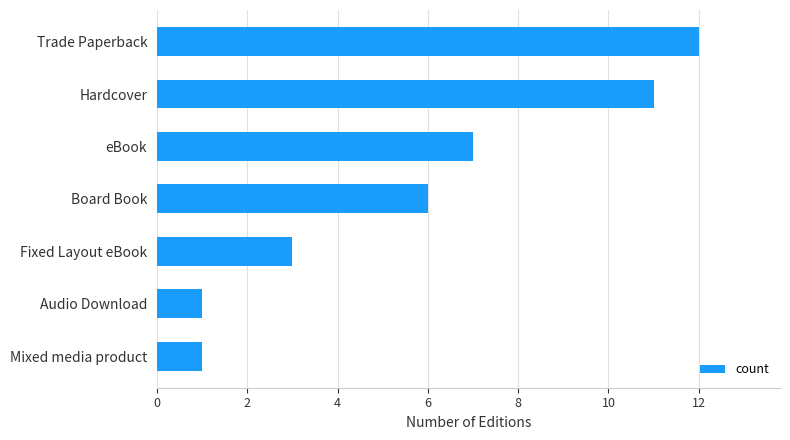

What is the approximate value at Hardcover?

11